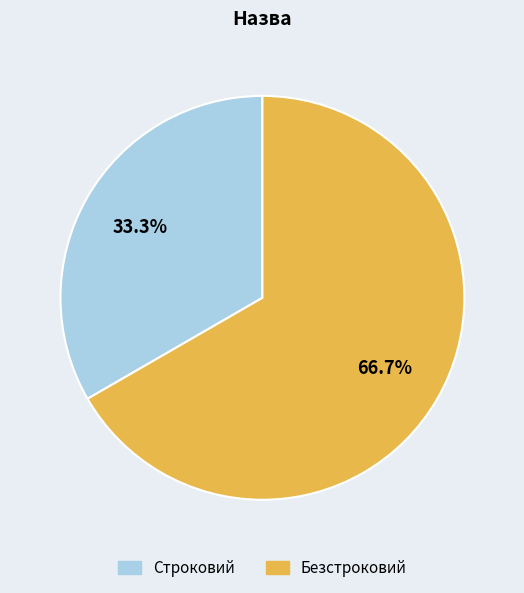

Which slice is the smallest?

Строковий